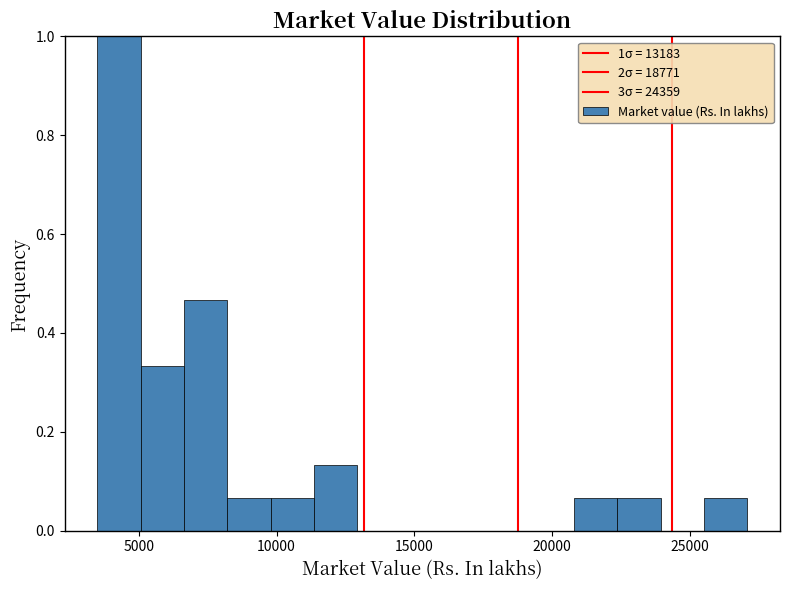

Around what value on the x-axis is the tallest bar? Give the approximate position of its centre, as read against the axis.

4500